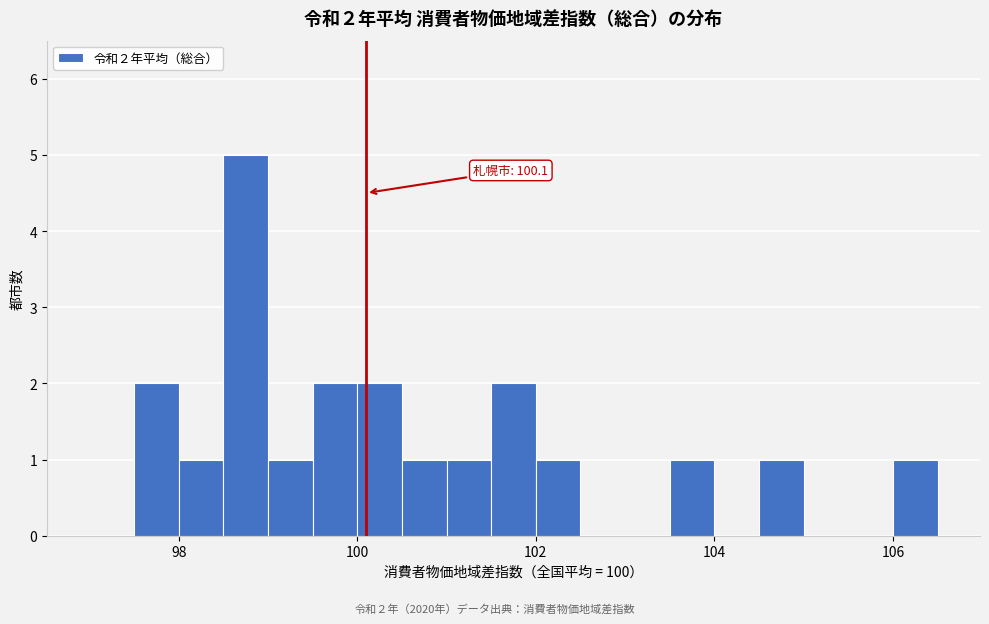

Around what value on the x-axis is the tallest bar? Give the approximate position of its centre, as read against the axis.

98.8